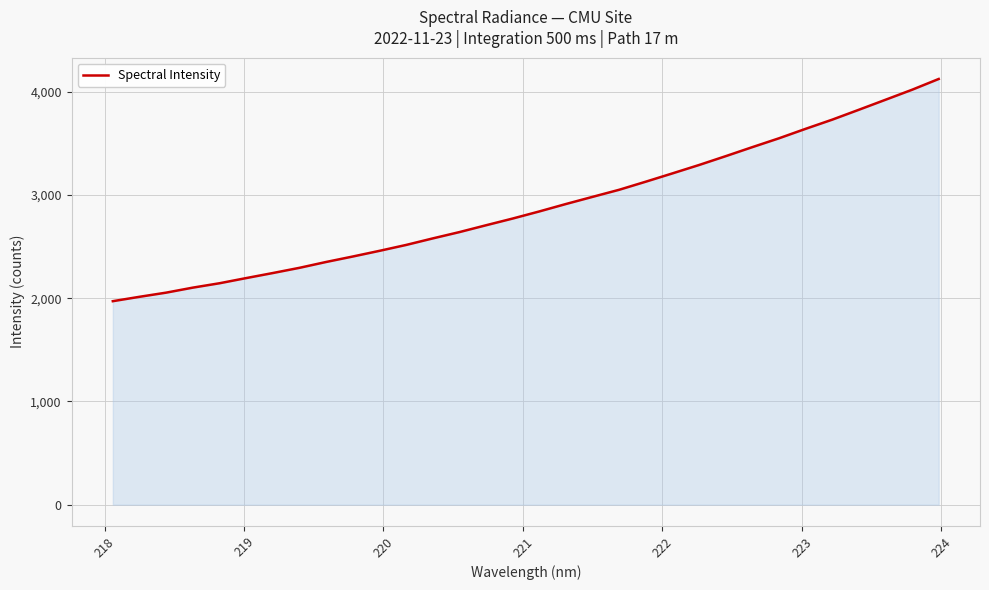

What is the minimum value shown in the chart?

1971.4